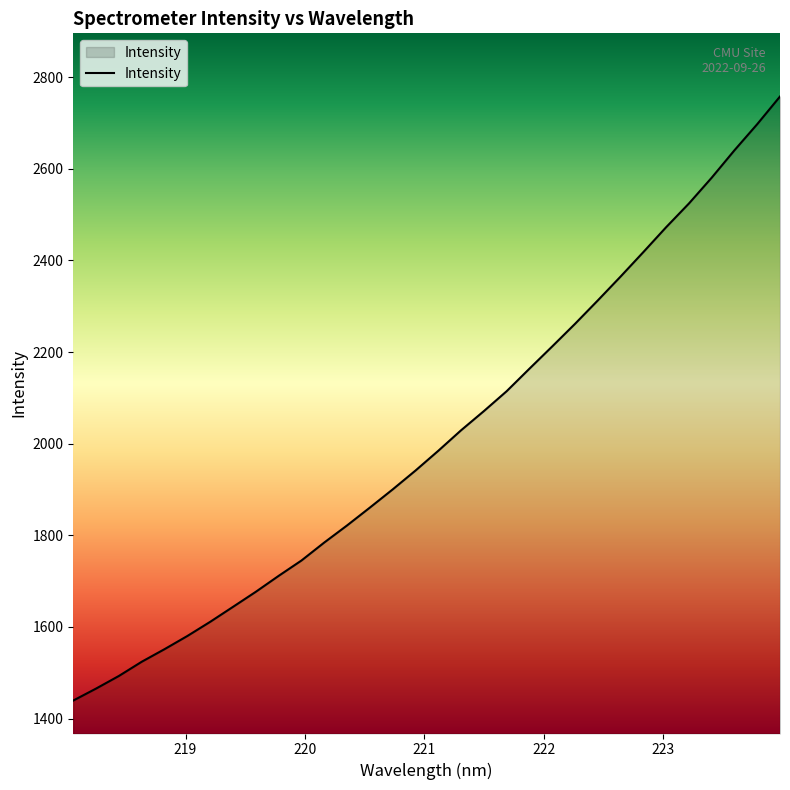

True or false: the data has more than 2 interior local peaks.

False